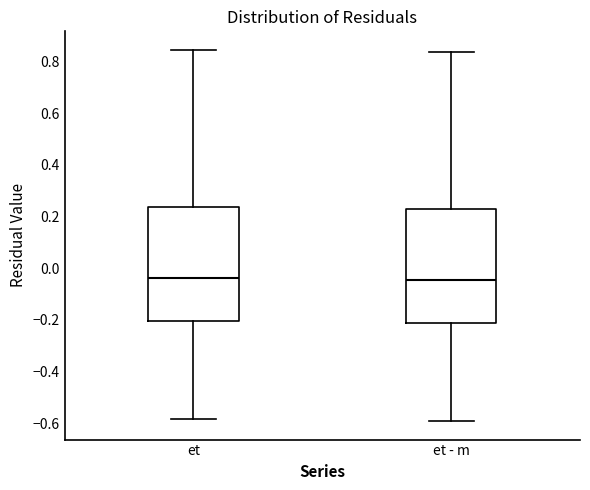

Reading left to right, transcribe this box plot: for each box, give where its median line is, the range the box spans, and where its two whiskers end, as read against the y-axis. The values are not printed on the chart, so give them approximately, as read against the axis.

et: median -0.04, box -0.20 to 0.24, whiskers -0.58 to 0.84
et - m: median -0.04, box -0.22 to 0.22, whiskers -0.60 to 0.84